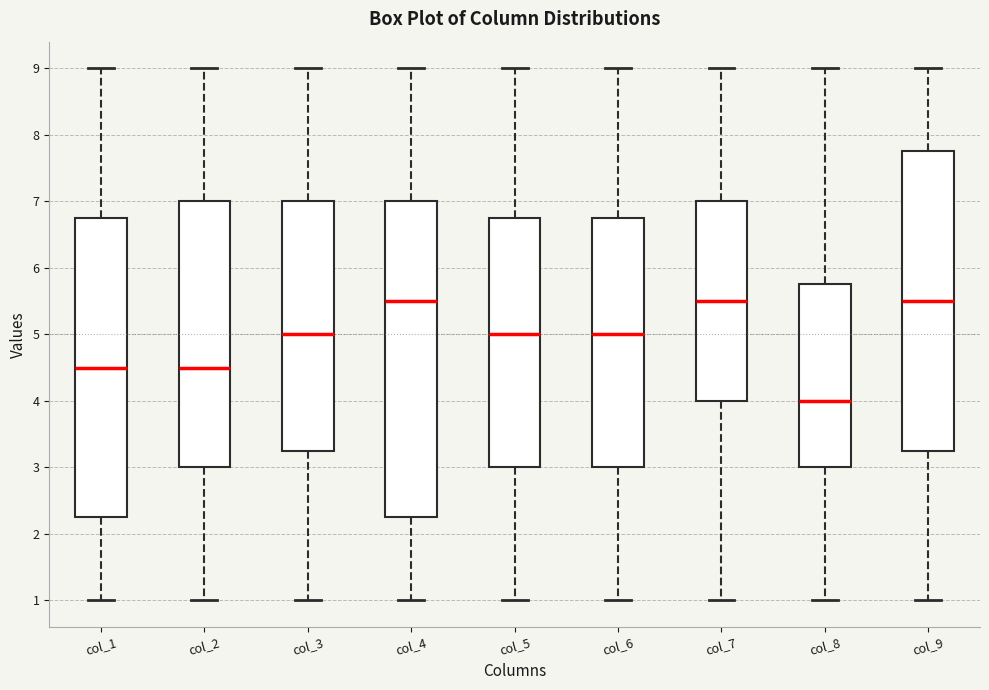

Where does the upper whisker of the box for col_7 end on the y-axis? The values are not printed on the chart, so give them approximately, as read against the axis.

9.0